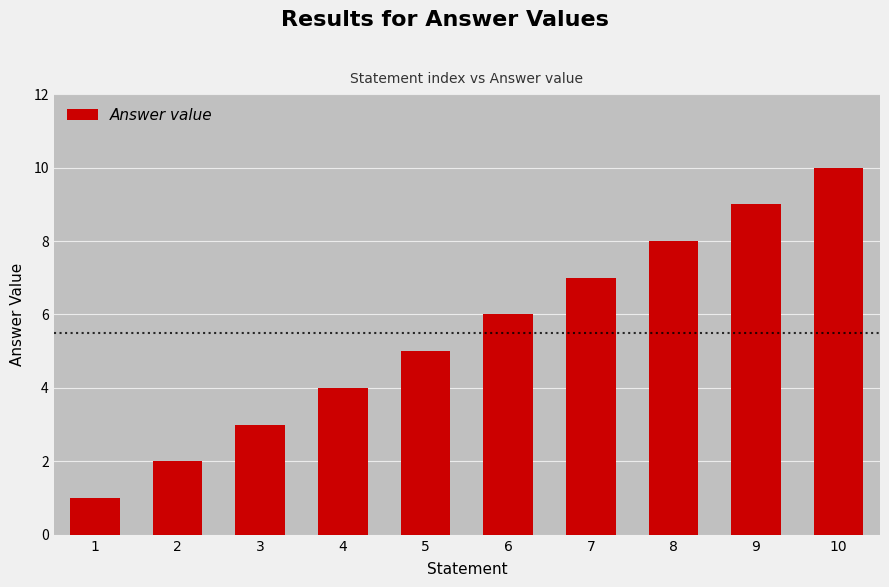

What is the value of the 6th bar from the left?

6